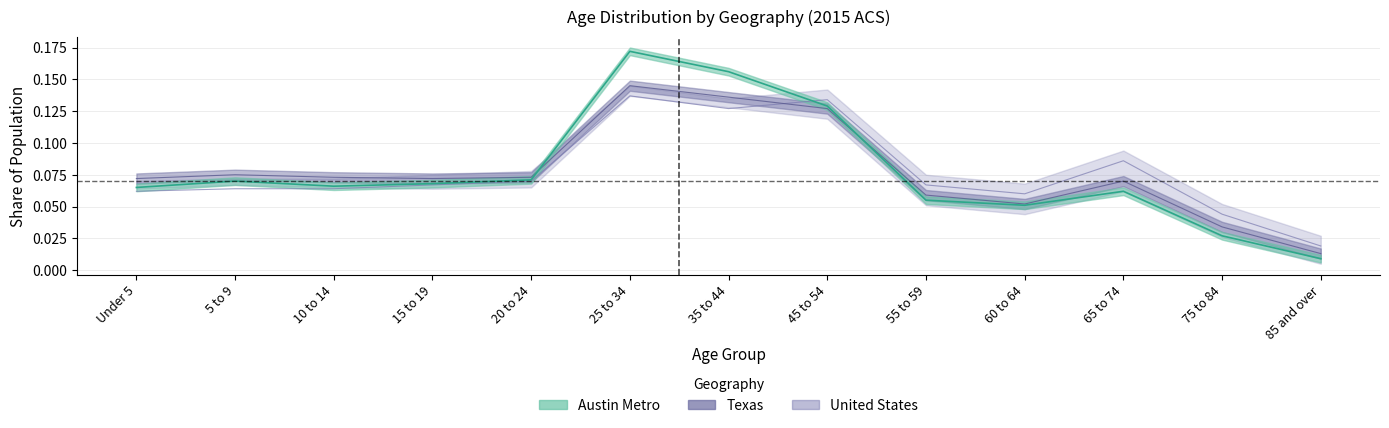

How many times do United States and Austin Metro cross each other?

1